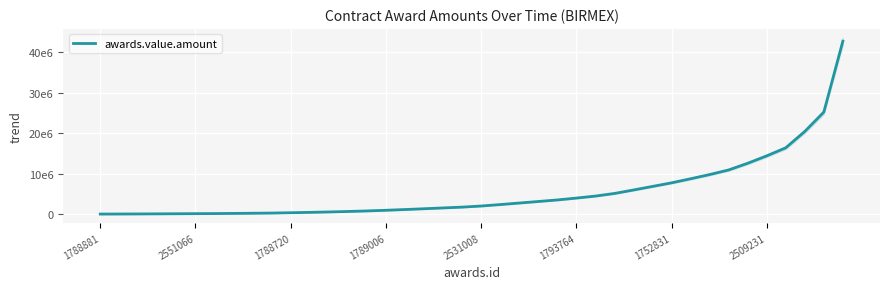

Approximately how many times larger is the value at 33 compared to 20?

5.5